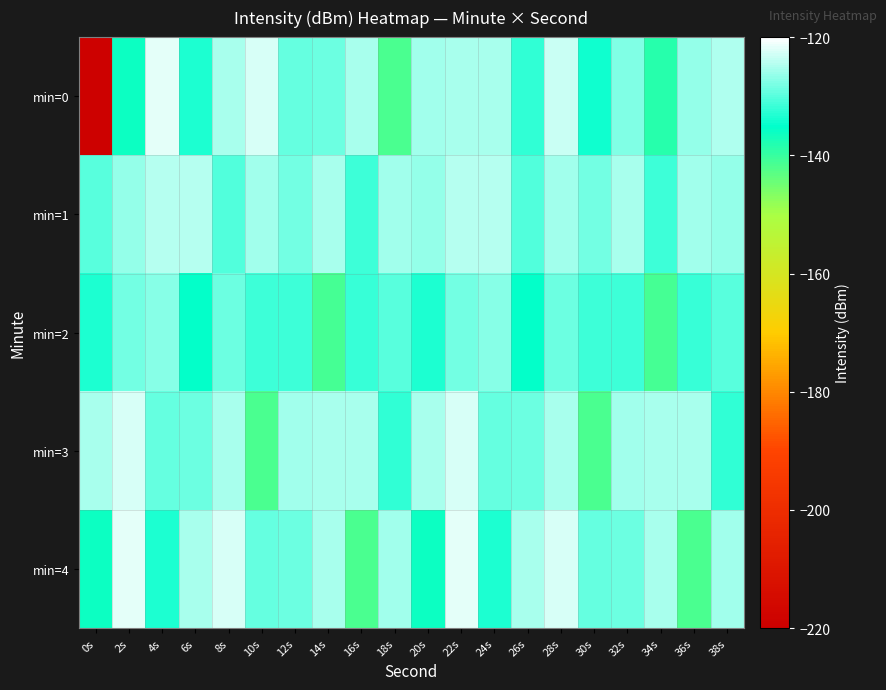

Between 12s and 14s, which series saw the biggest shift?

min=2